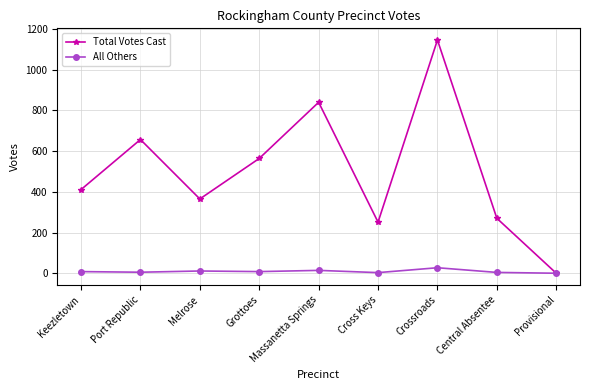

How many interior local valleys does the Total Votes Cast series have?

2